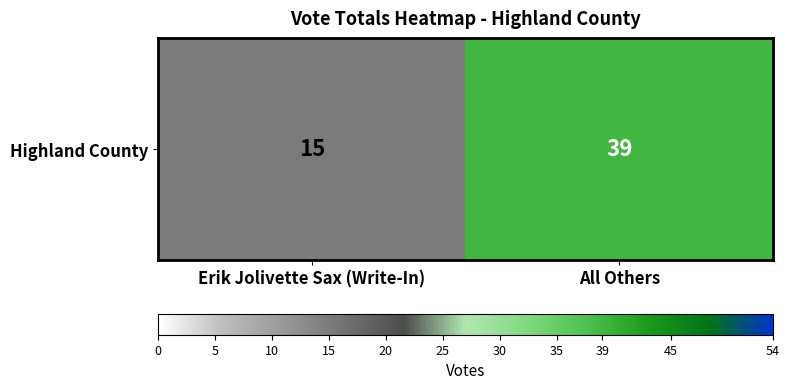

Rank the categories by value from highest to lowest.

All Others, Erik Jolivette Sax (Write-In)